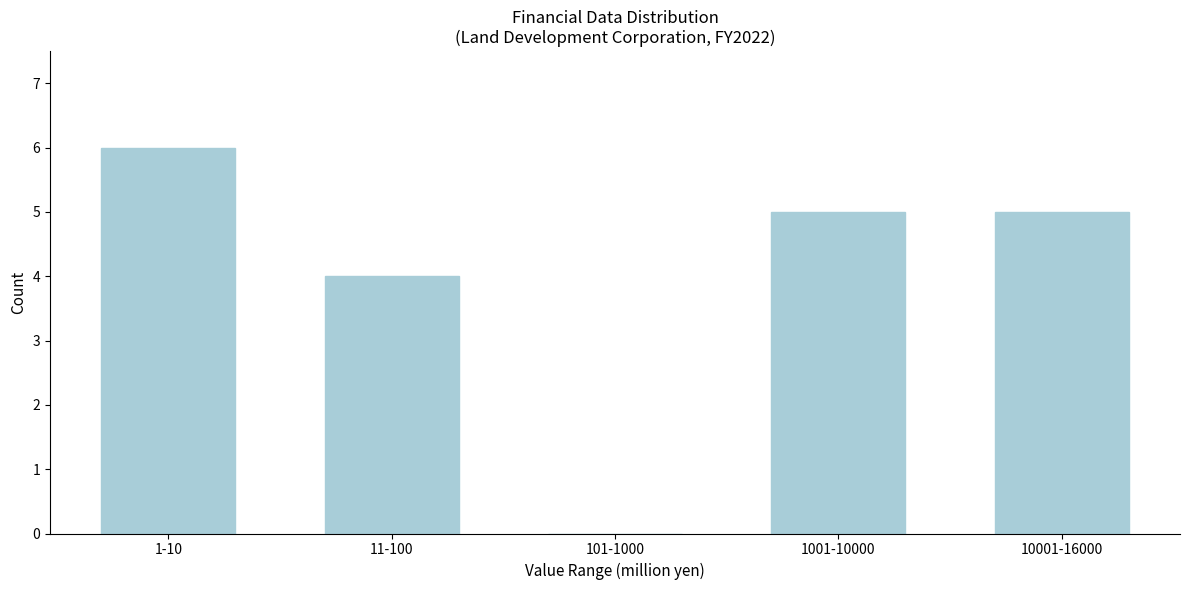

Reading right to left, list all the values displayed in this chart.

10001-16000=5	1001-10000=5	101-1000=0	11-100=4	1-10=6